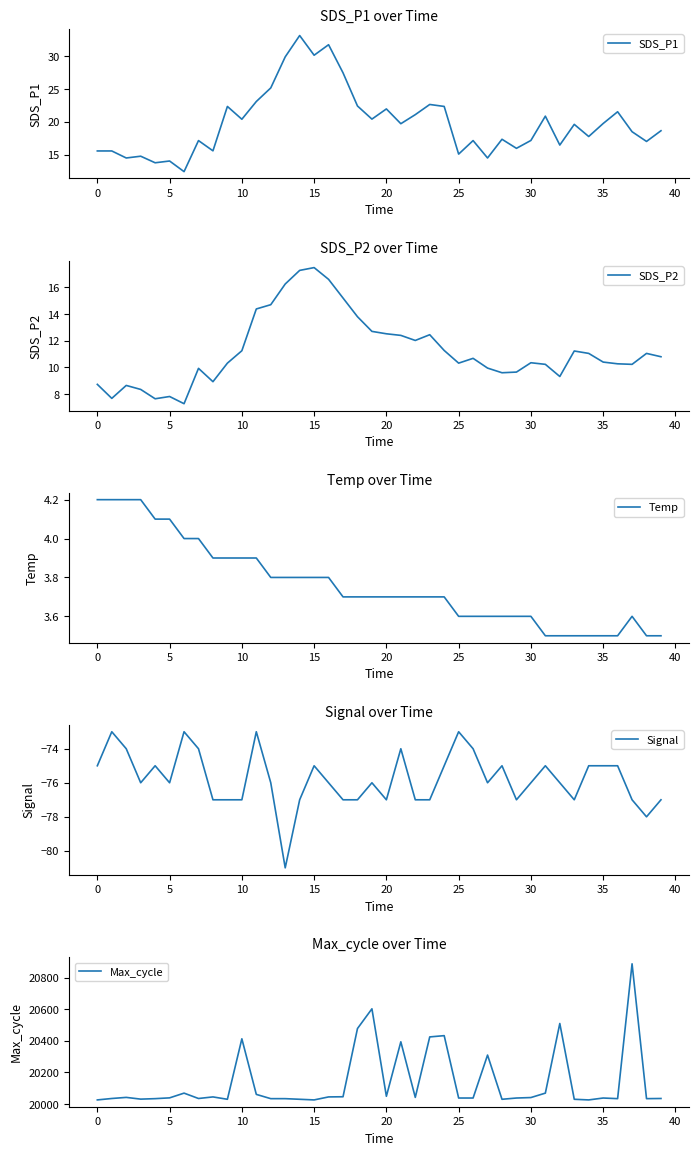

Reading right to left, what are all the values shown in this chart?

SDS_P1: 18.6	17.0	18.5	21.5	19.7	17.8	19.6	16.4	20.9	17.1	15.9	17.3	14.5	17.1	15.1	22.3	22.6	21.1	19.7	21.9	20.4	22.4	27.4	31.7	30.1	33.1	29.9	25.1	23.1	20.4	22.3	15.6	17.1	12.4	14.0	13.8	14.8	14.5	15.6	15.6
SDS_P2: 10.8	11.1	10.2	10.3	10.4	11.1	11.2	9.3	10.2	10.3	9.7	9.6	9.9	10.7	10.3	11.3	12.4	12.0	12.4	12.5	12.7	13.8	15.2	16.6	17.5	17.3	16.2	14.7	14.4	11.2	10.3	8.9	9.9	7.3	7.8	7.7	8.3	8.7	7.7	8.7
Temp: 3.5	3.5	3.6	3.5	3.5	3.5	3.5	3.5	3.5	3.6	3.6	3.6	3.6	3.6	3.6	3.7	3.7	3.7	3.7	3.7	3.7	3.7	3.7	3.8	3.8	3.8	3.8	3.8	3.9	3.9	3.9	3.9	4.0	4.0	4.1	4.1	4.2	4.2	4.2	4.2
Signal: -77.0	-78.0	-77.0	-75.0	-75.0	-75.0	-77.0	-76.0	-75.0	-76.0	-77.0	-75.0	-76.0	-74.0	-73.0	-75.0	-77.0	-77.0	-74.0	-77.0	-76.0	-77.0	-77.0	-76.0	-75.0	-77.0	-81.0	-76.0	-73.0	-77.0	-77.0	-77.0	-74.0	-73.0	-76.0	-75.0	-76.0	-74.0	-73.0	-75.0
Max_cycle: 20035.0	20034.0	20888.0	20034.0	20038.0	20026.0	20030.0	20510.0	20069.0	20041.0	20038.0	20030.0	20310.0	20038.0	20038.0	20433.0	20425.0	20042.0	20394.0	20049.0	20603.0	20478.0	20046.0	20045.0	20026.0	20030.0	20034.0	20034.0	20061.0	20413.0	20030.0	20045.0	20035.0	20069.0	20039.0	20034.0	20031.0	20042.0	20035.0	20026.0